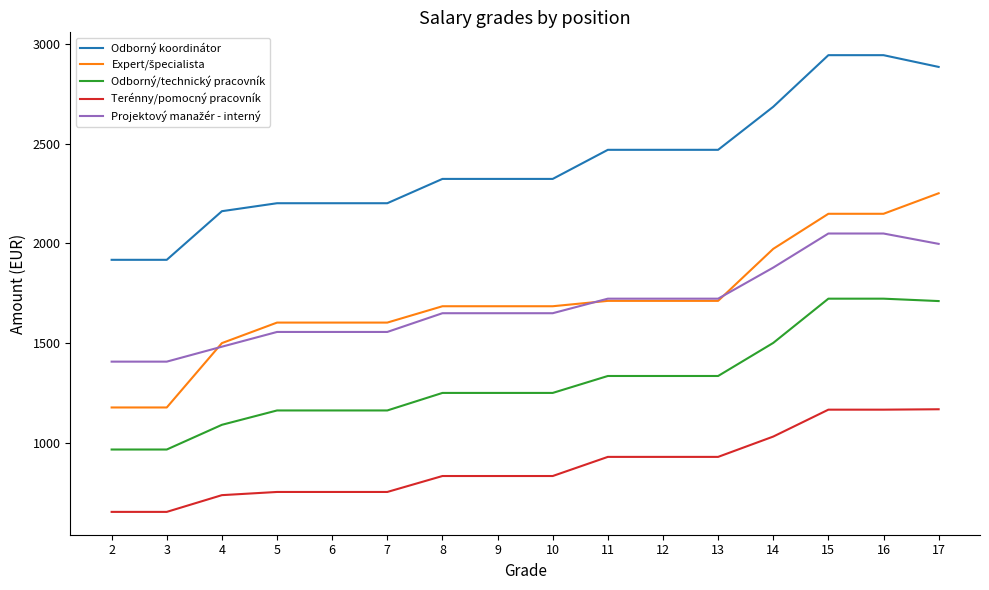

How many lines are shown in the chart?

5